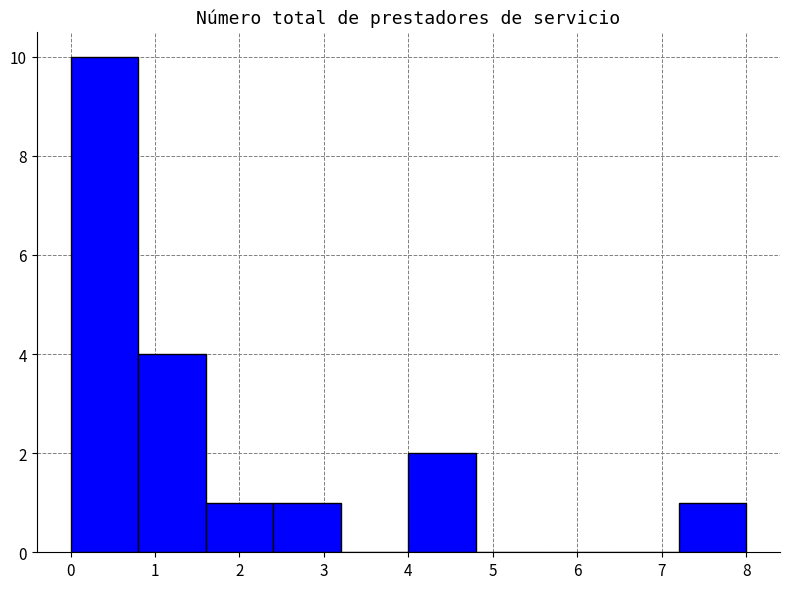

What is the height of the bar covering 1.6 to 2.4 on the x-axis? The values are not printed on the chart, so give them approximately, as read against the axis.

1